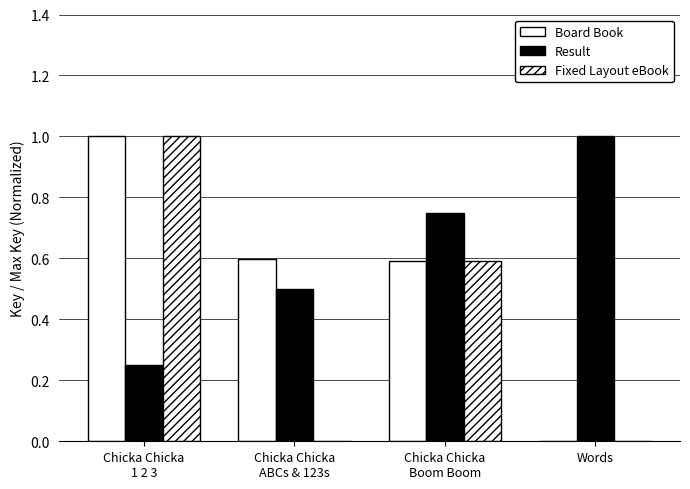

Which label corresponds to the smallest value in the chart?

Chicka Chicka
ABCs & 123s